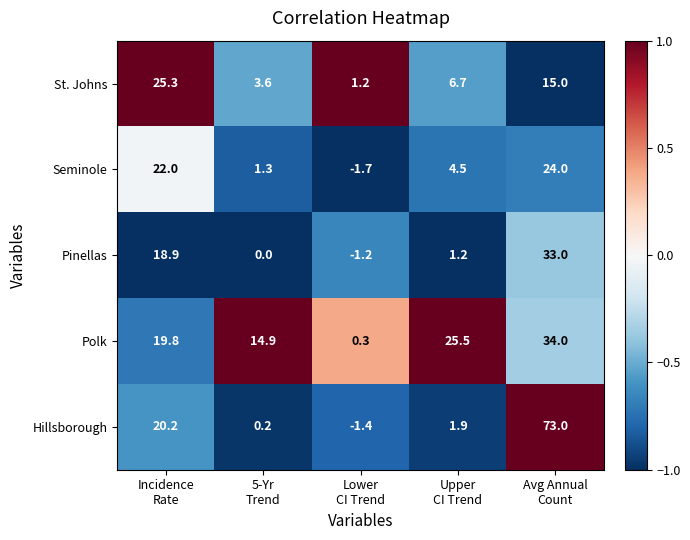

How many values in Hillsborough are below zero?

1